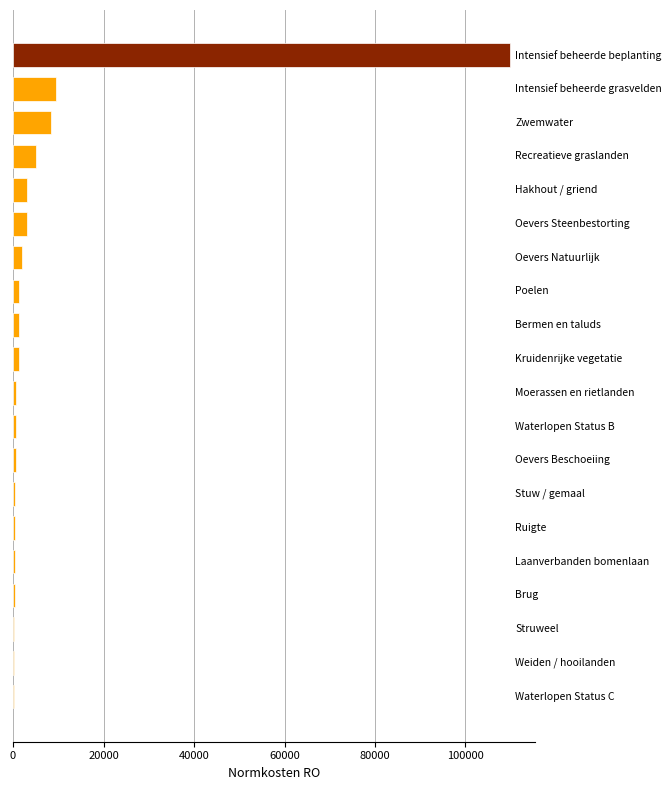

What is the sum of all values?

149448.0